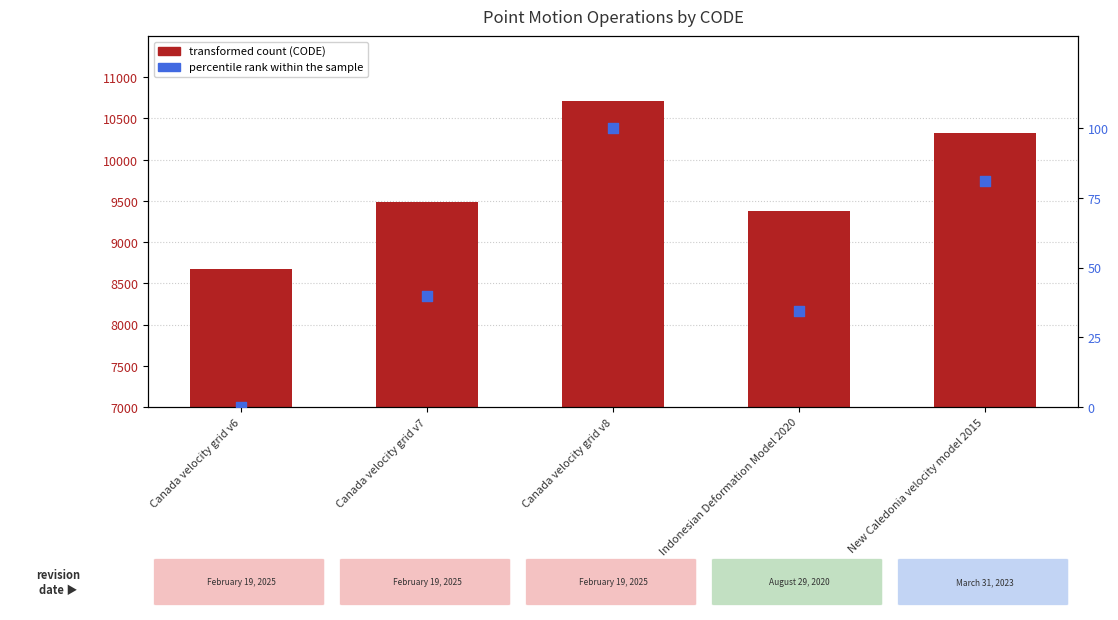

What are all the series names shown in the legend?

CODE, percentile rank within the sample